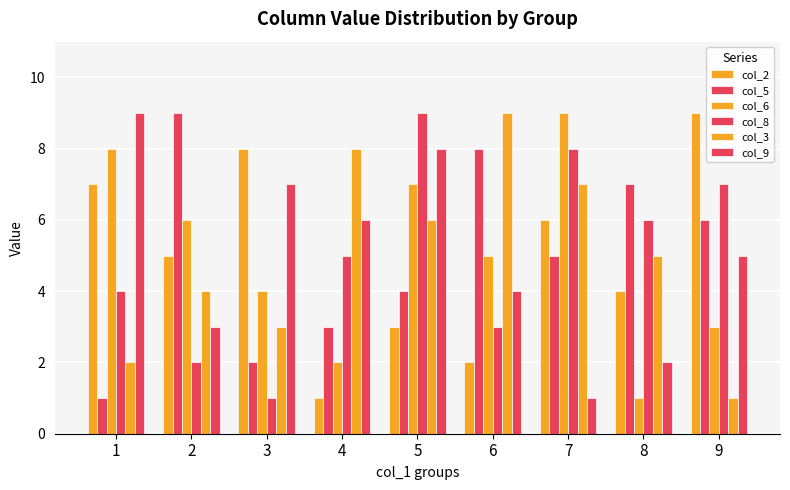

Is it true that col_2 equals 5 at 2?

True